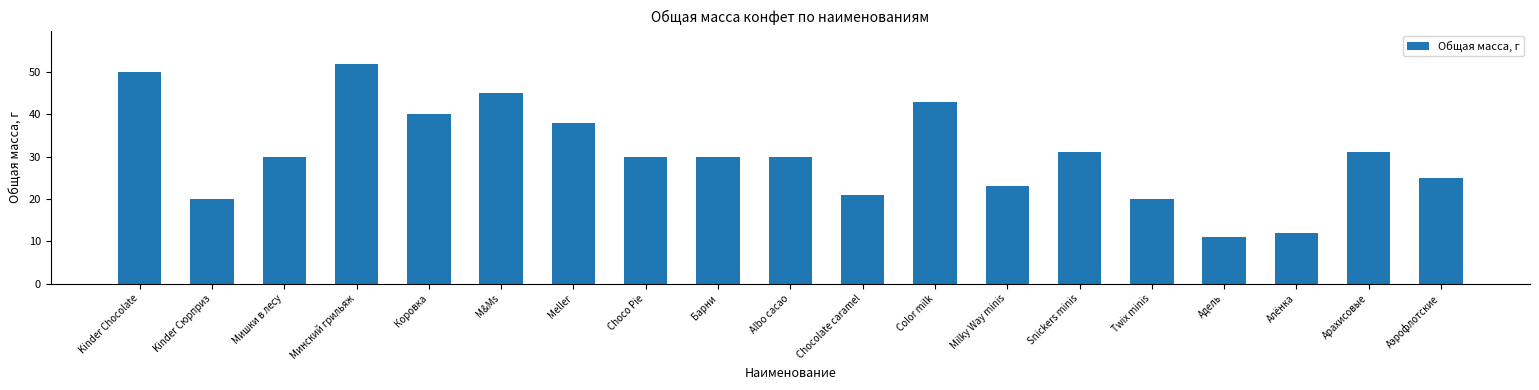

How many series are shown in this chart?

1